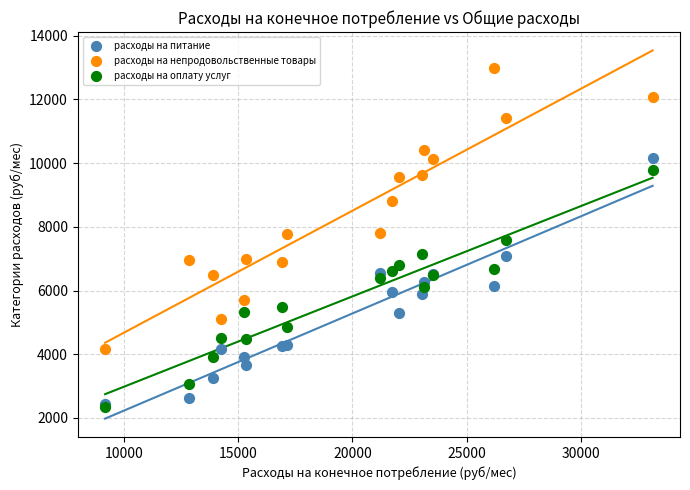

In the расходы на непродовольственные товары series, what Y value is closest to 8581?

8815.1